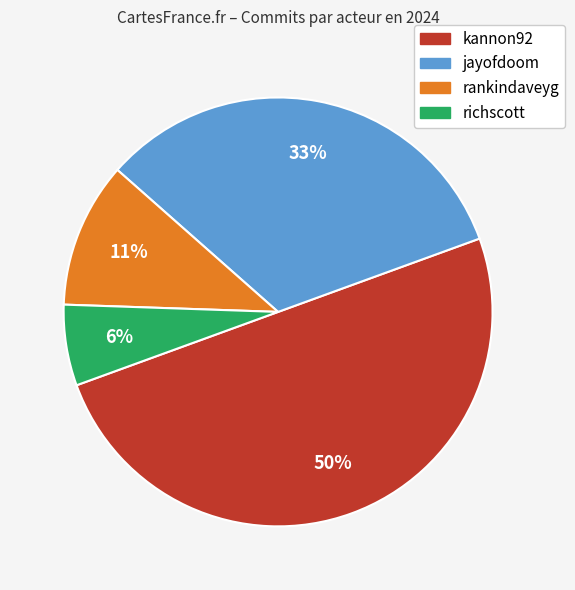

To the nearest percent, what portion does jayofdoom represent?

33%